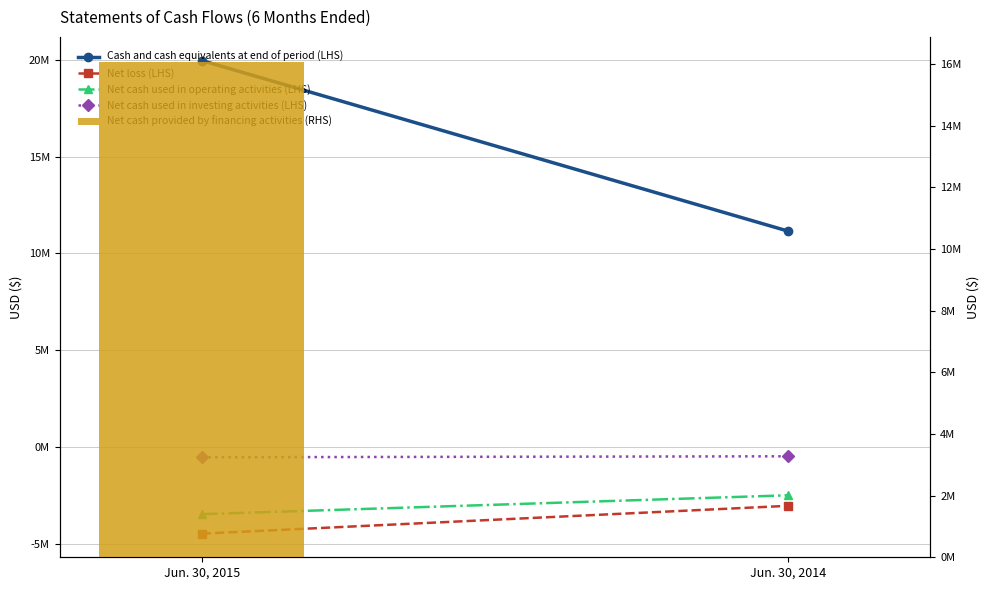

Which has a higher value, Jun. 30, 2014 or Jun. 30, 2015?

Jun. 30, 2015